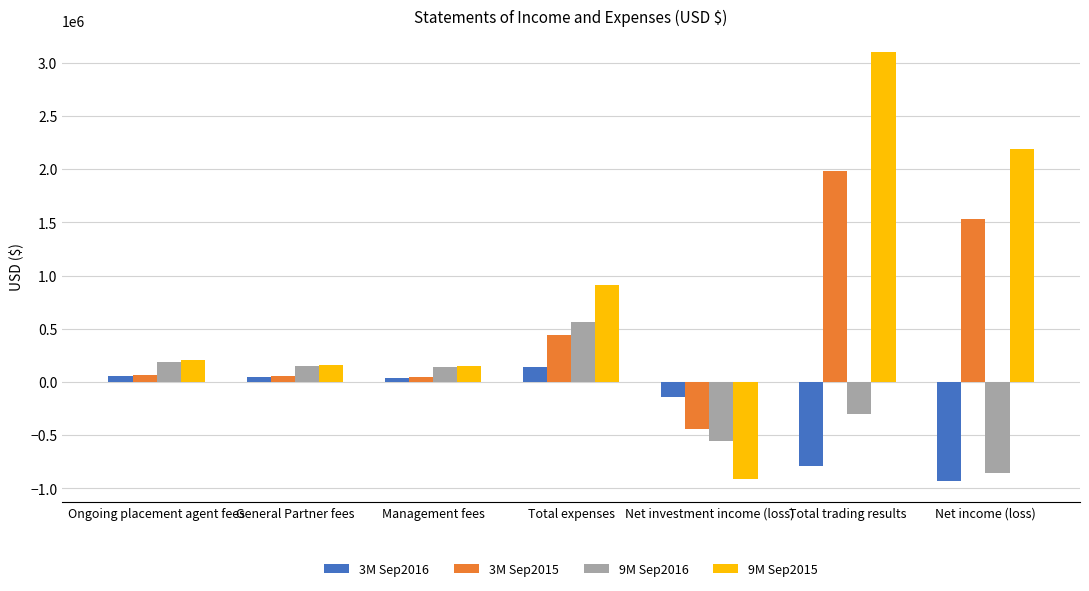

At how many categories does at least one series exceed 1737883?

2